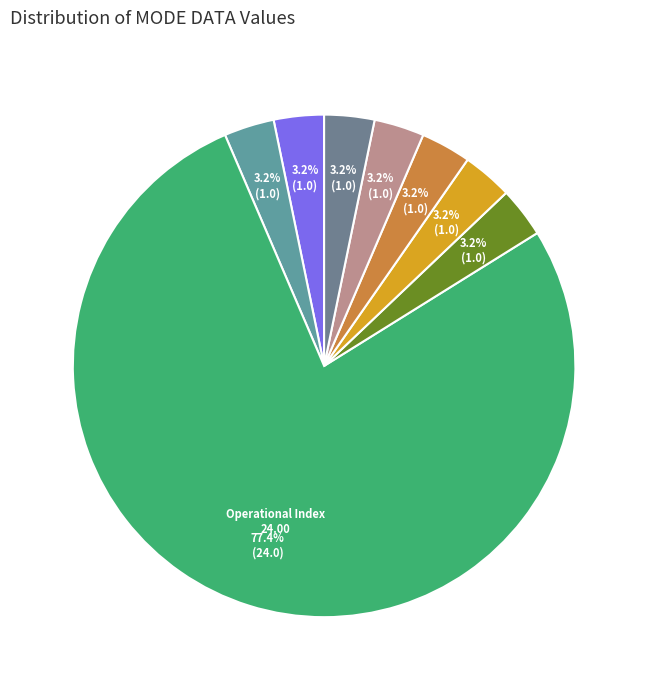

Does any single category account for the majority?

Yes